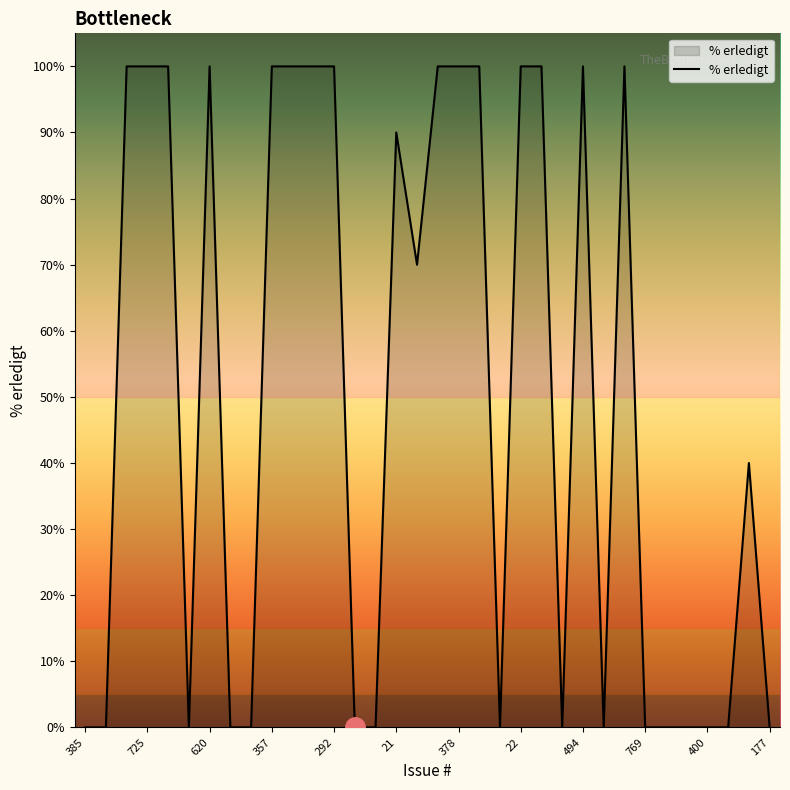

Count the values in the range 0 to 100.

34